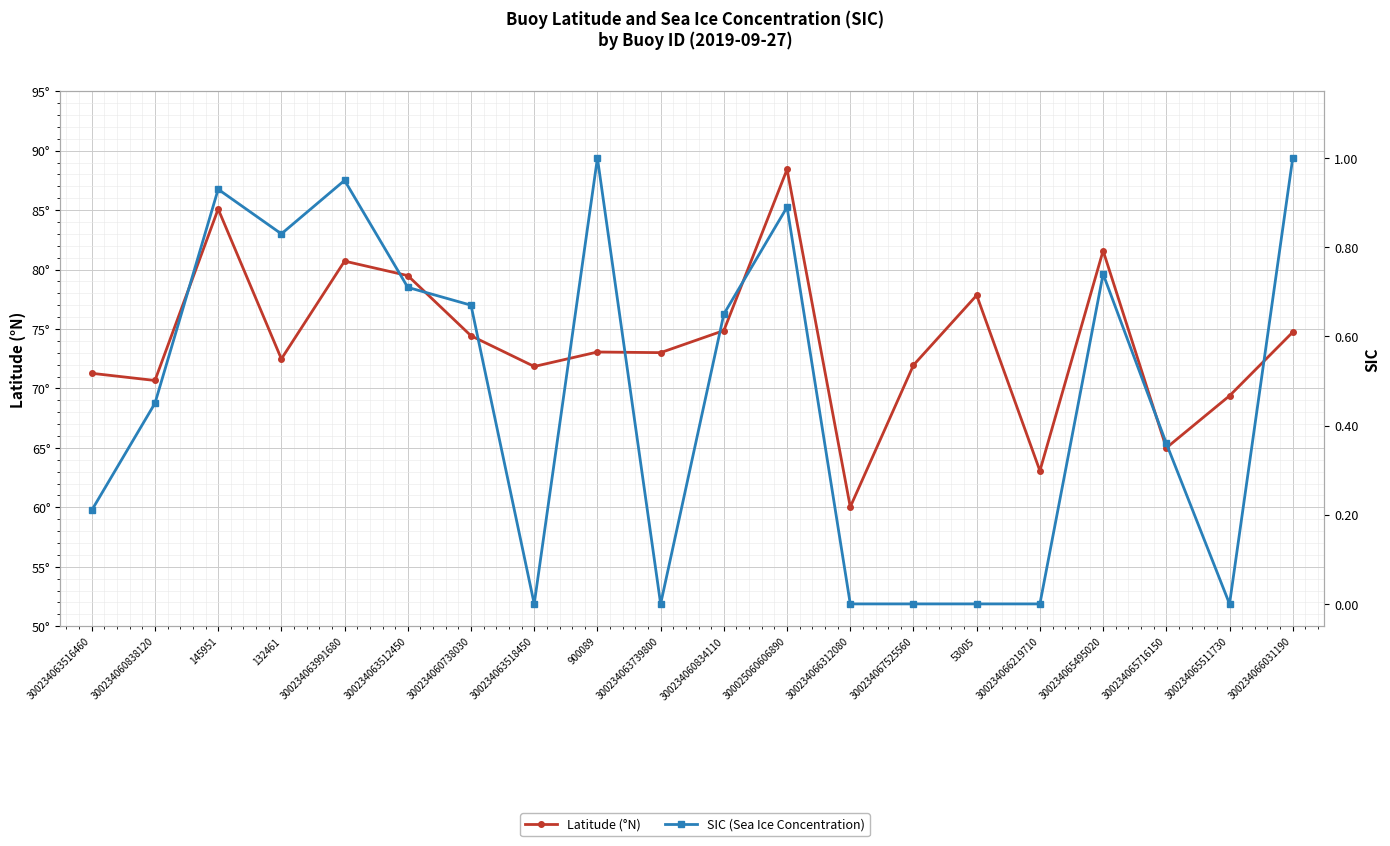

The SIC (Sea Ice Concentration) series shows 1.1 at 132461. True or false?

False